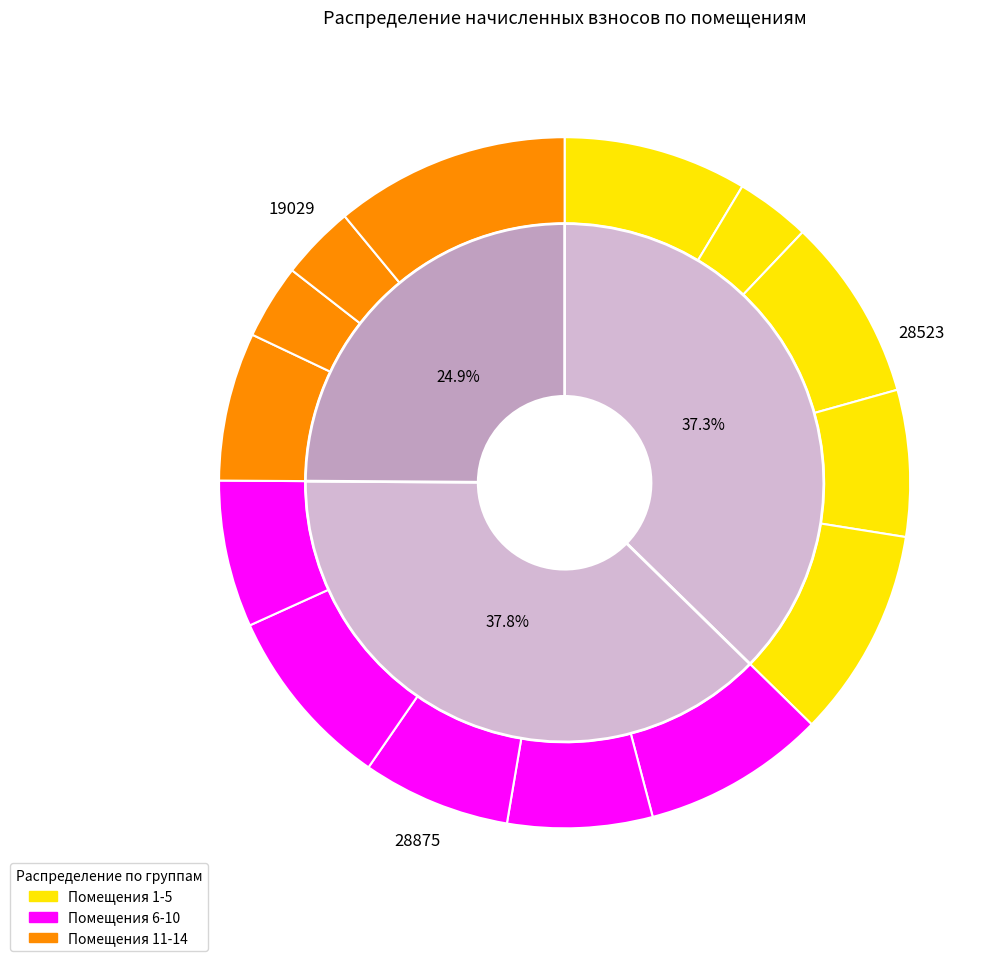

Is it true that 2 is 11% of the pie?

False